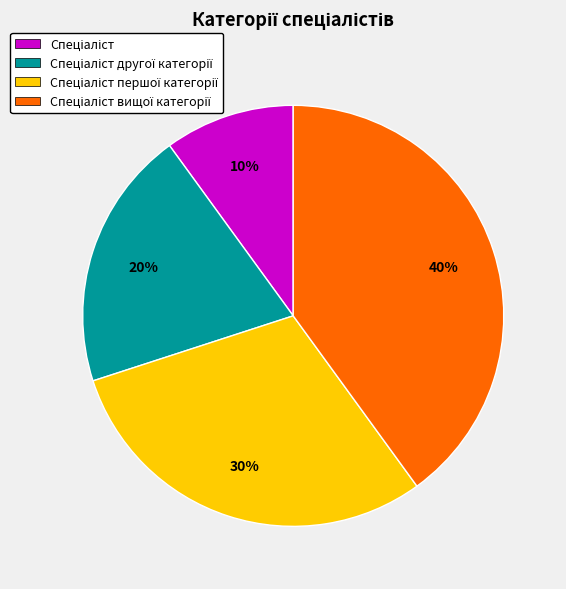

To the nearest percent, what is the difference between the largest and smallest slice percentages?

30%